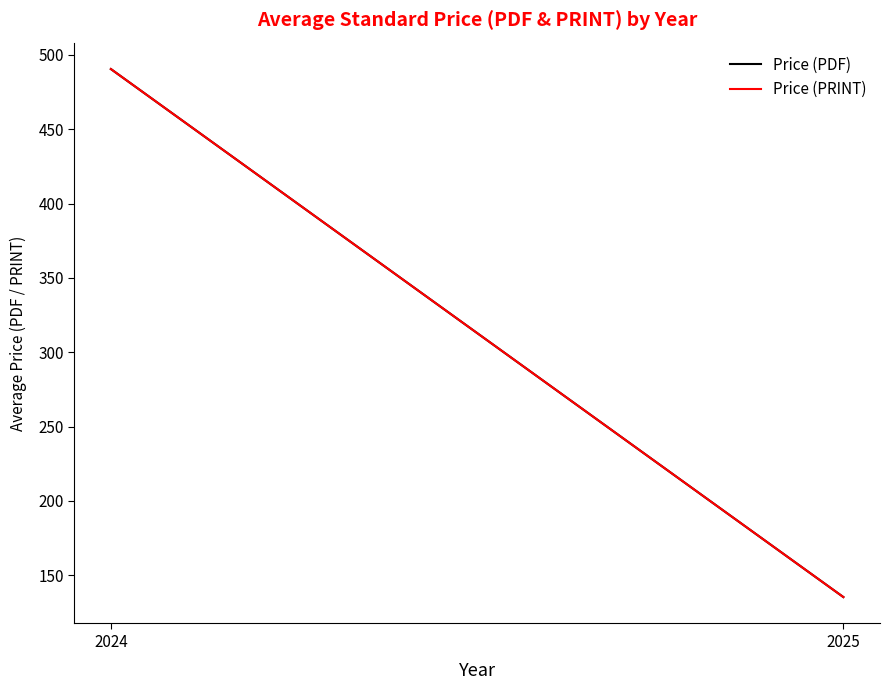

Read the Price (PDF) value at 2024.

490.4